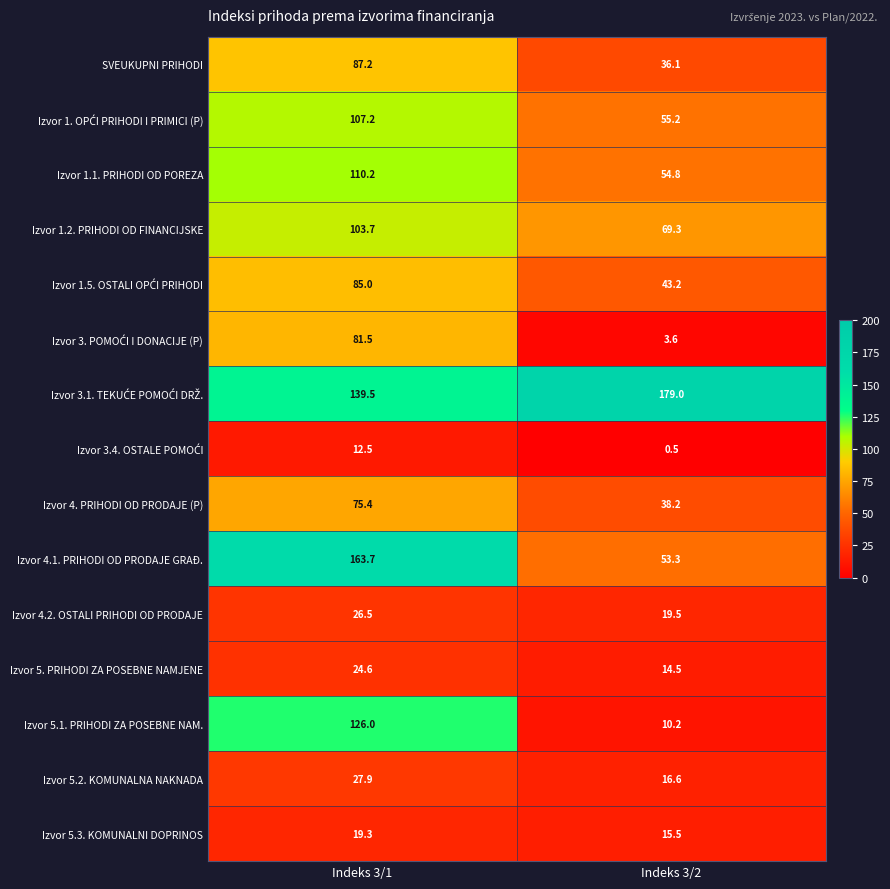

What is the maximum value shown in the chart?

179.0